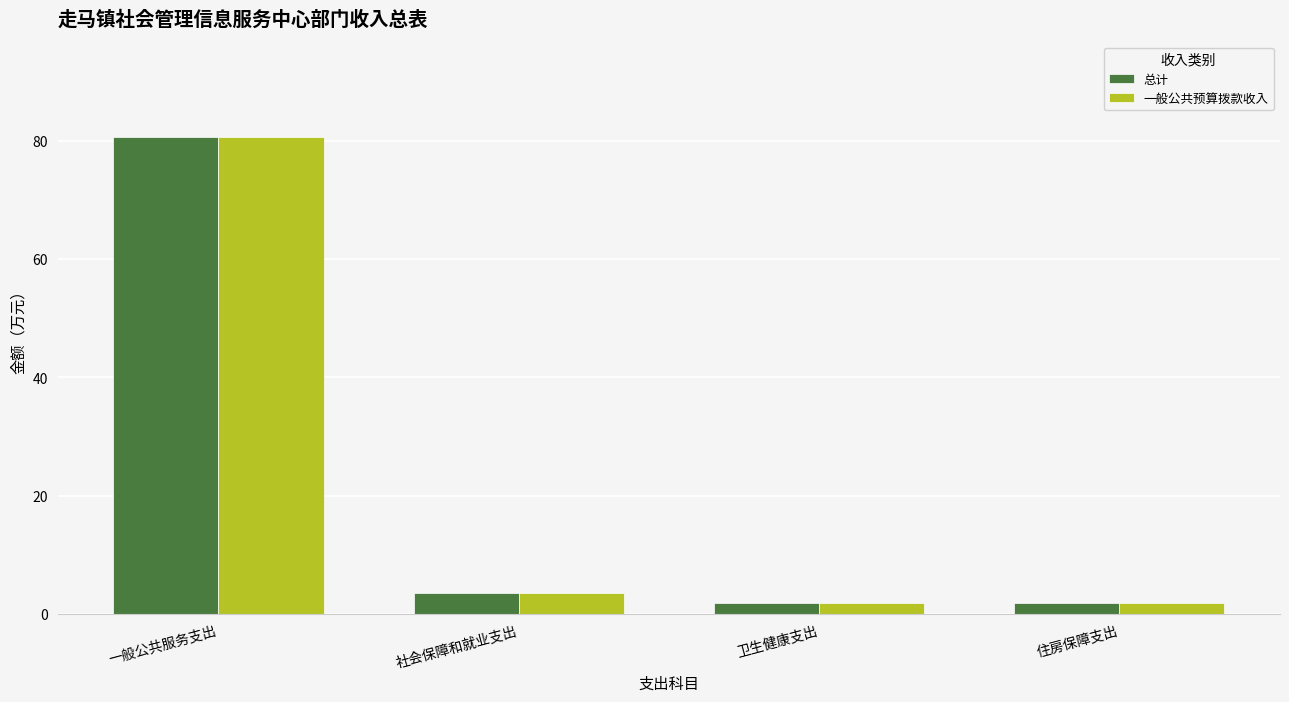

At which category is the sum across all series the highest?

一般公共服务支出